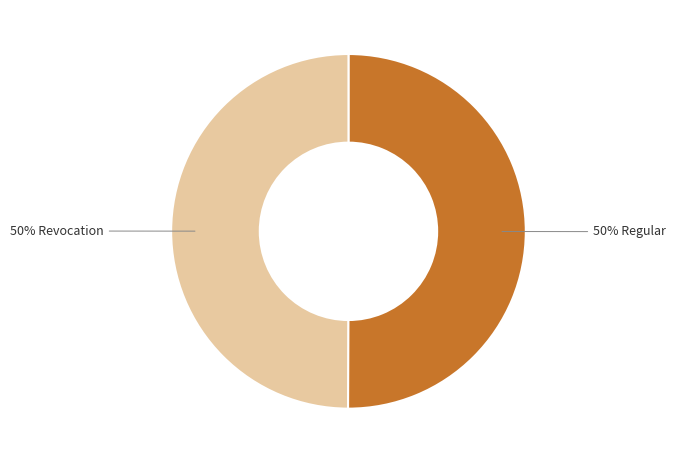

How many segments does this pie chart have?

2